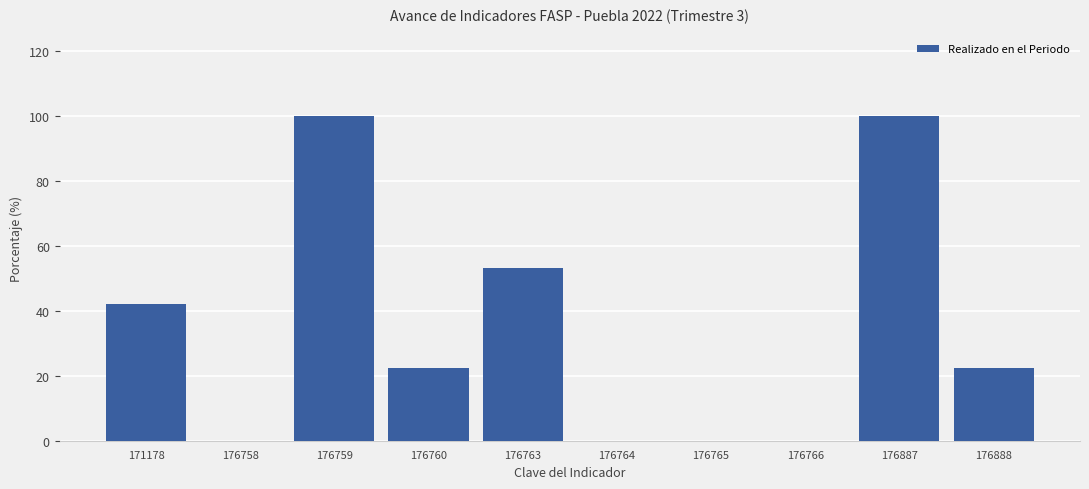

What is the difference between the values at 176766 and 171178?

42.1